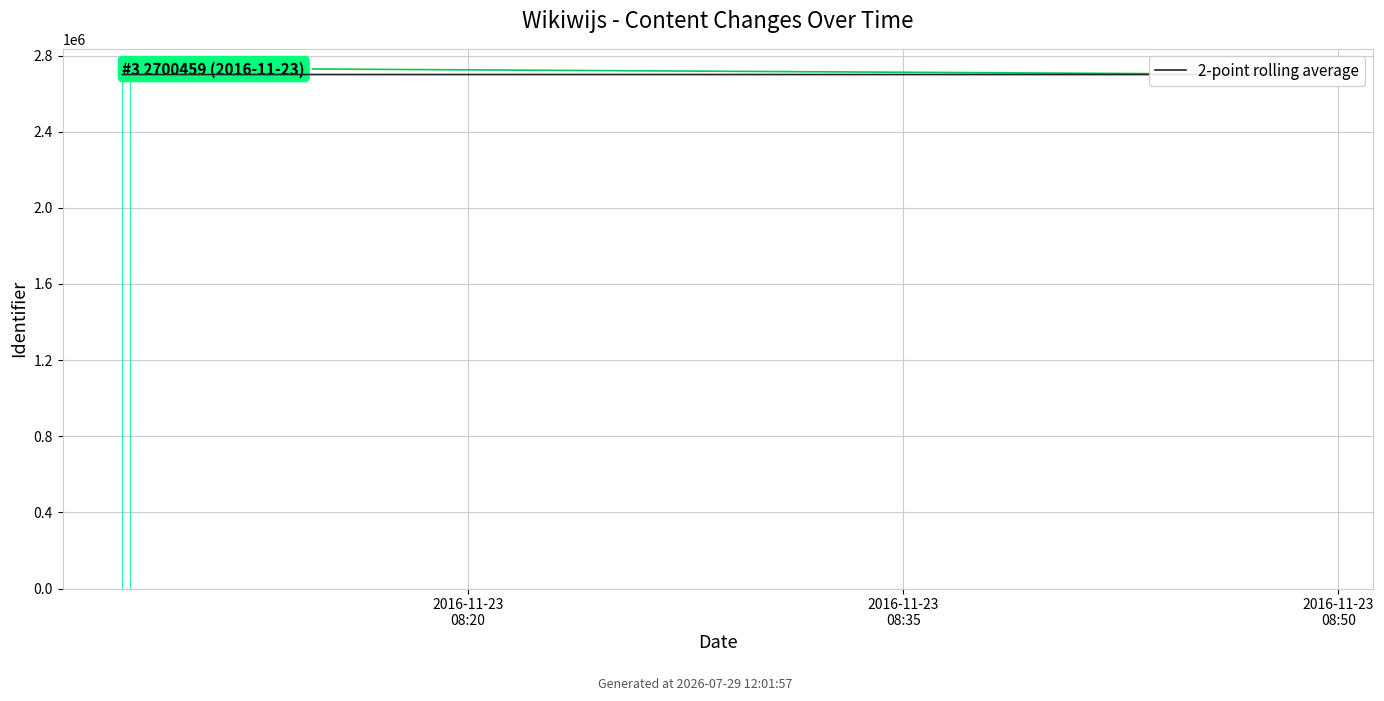

What is the average value?

2700461.8